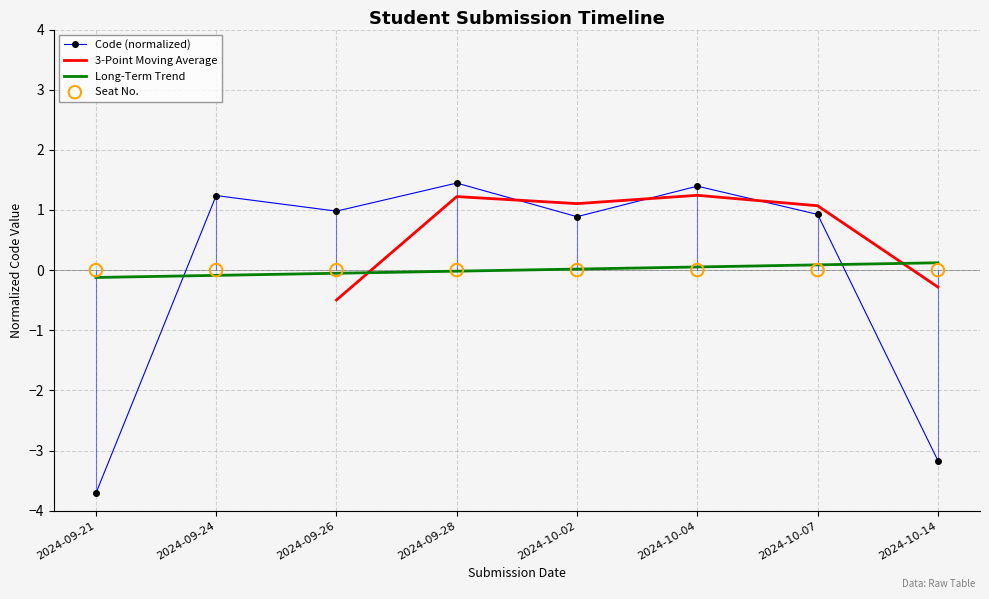

Between 2024-10-02 and 2024-09-21, which is larger?

2024-10-02